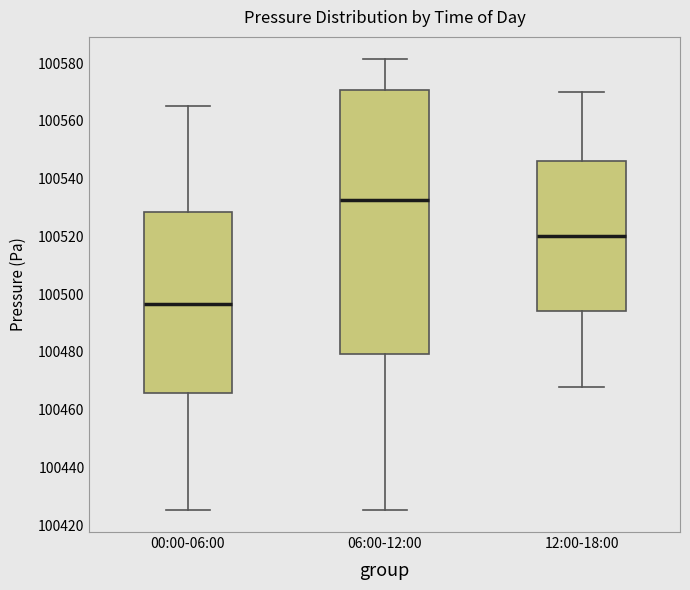

Which box has the highest median line?

06:00-12:00